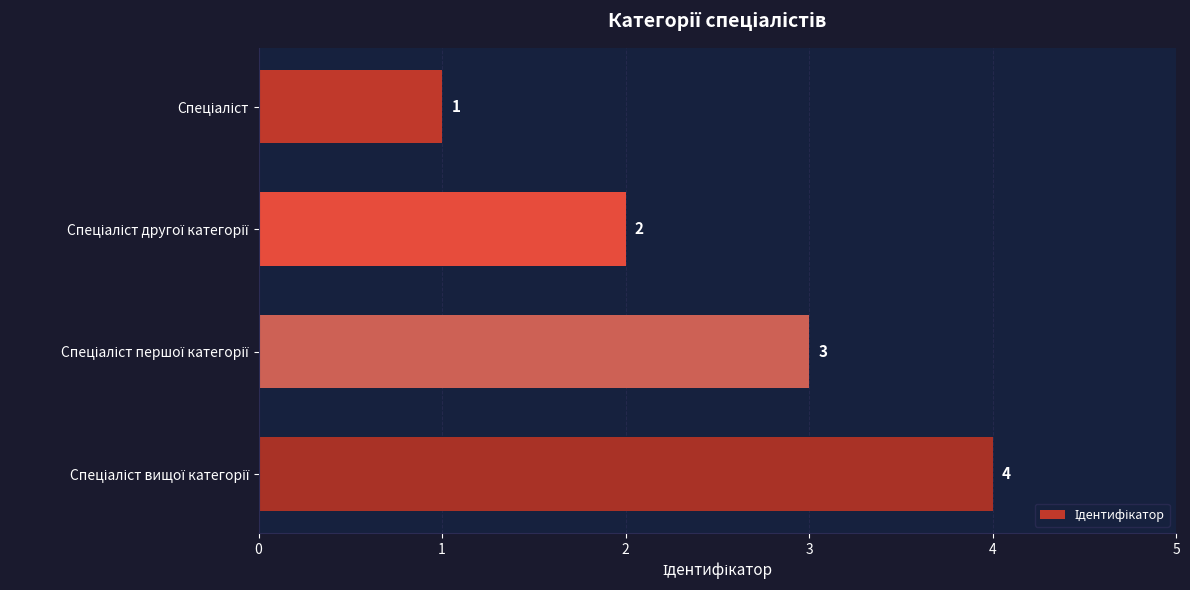

What is the value of the 2nd bar from the top?

2